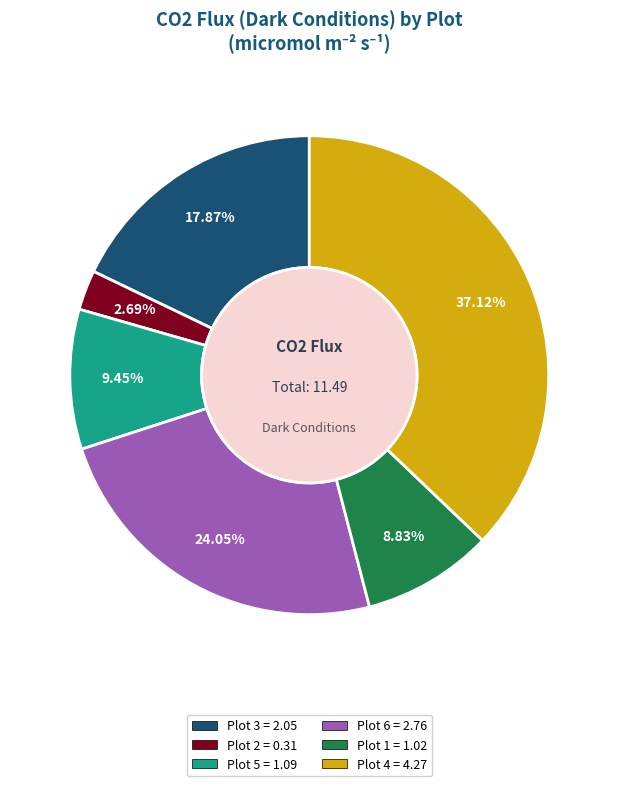

To the nearest percent, what percentage of the pie is Plot 3?

18%